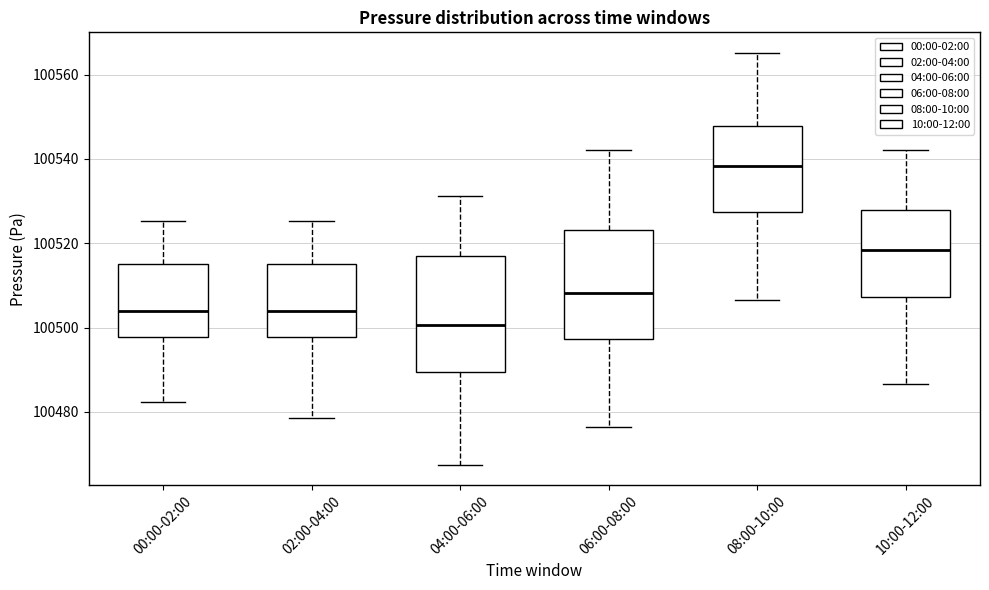

Which box has the highest median line?

08:00-10:00